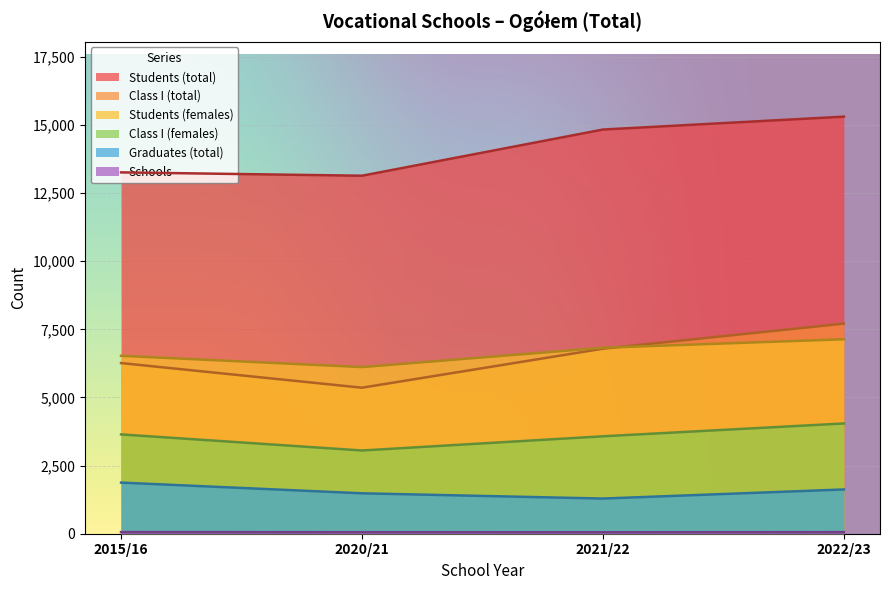

Where is Students (total) nearest to the value 14220?

2021/22